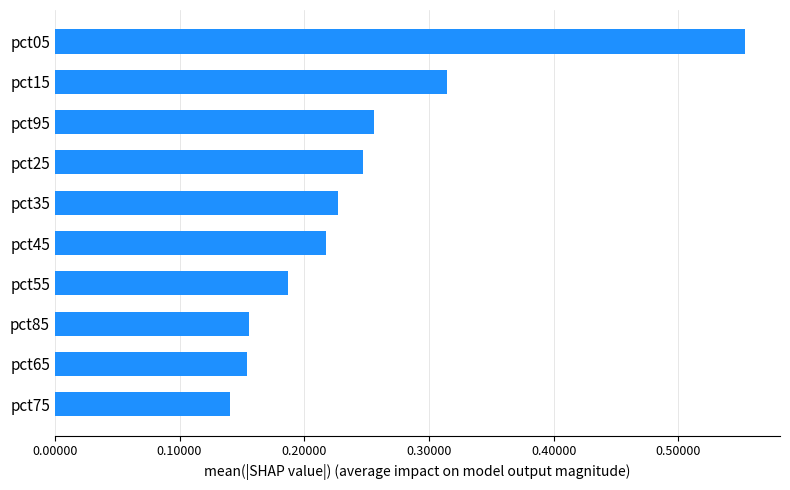

At which label is the value closest to 0?

pct75